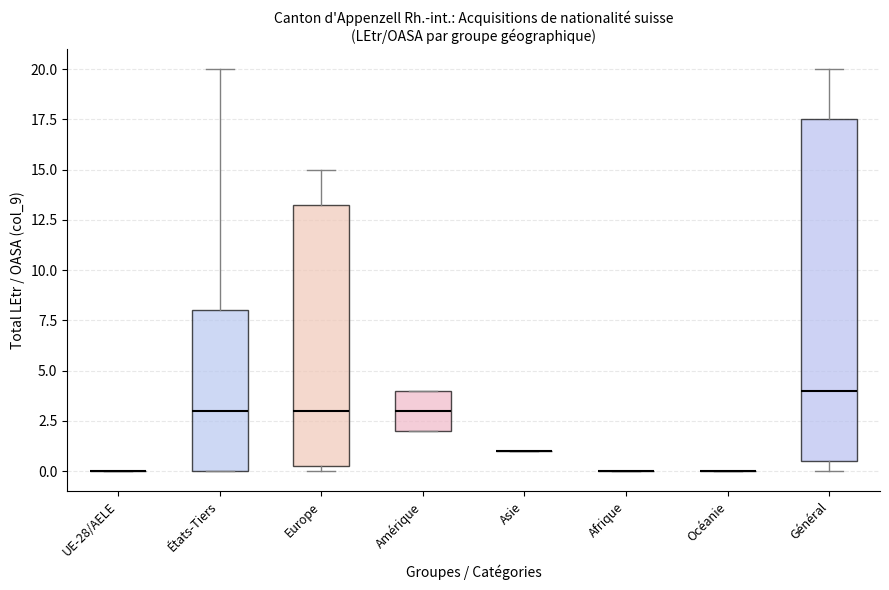

Where is the upper edge of the box for Europe on the y-axis? The values are not printed on the chart, so give them approximately, as read against the axis.

13.5